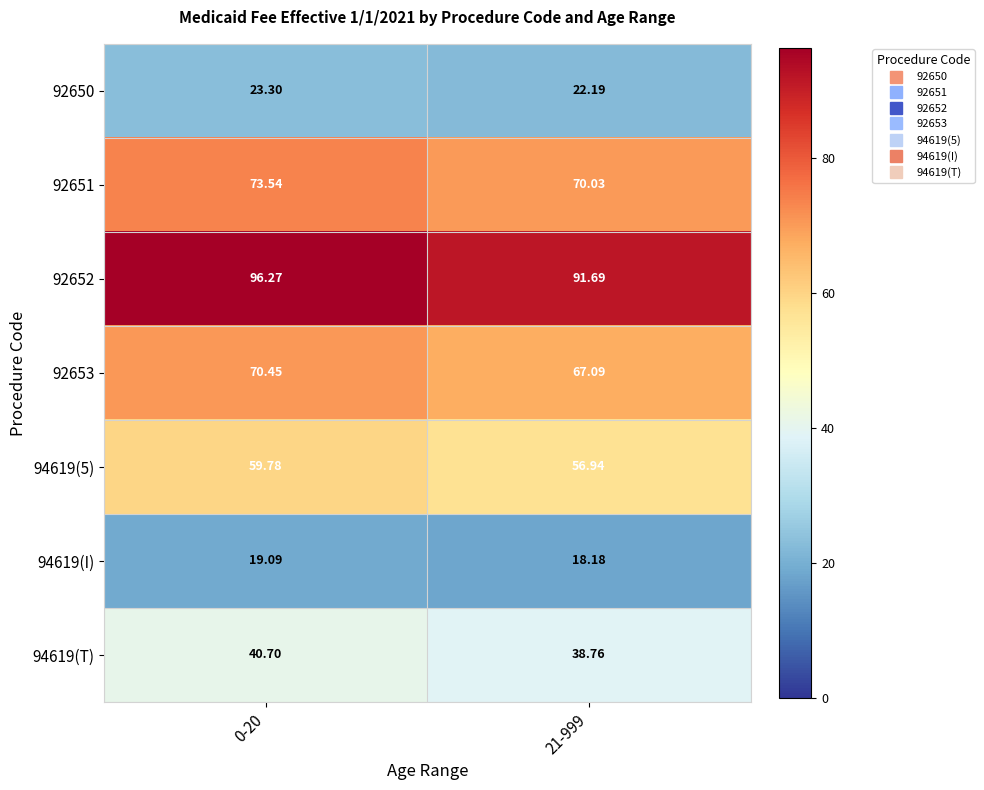

How many data points in 94619(I) are less than 19?

1